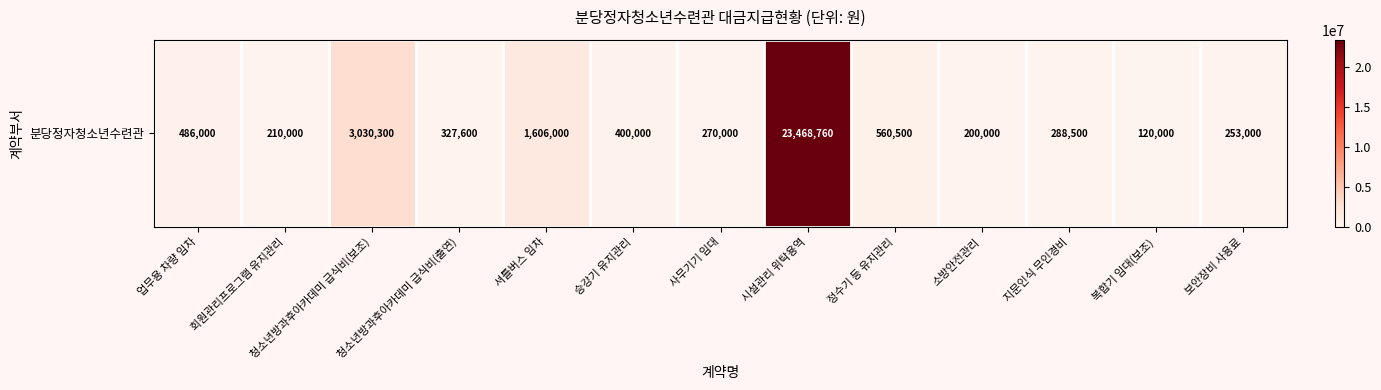

Reading left to right, what are all the values shown in this chart?

업무용 차량 임차=486000	회원관리프로그램 유지관리=210000	청소년방과후아카데미 급식비(보조)=3030300	청소년방과후아카데미 급식비(출연)=327600	셔틀버스 임차=1606000	승강기 유지관리=400000	사무기기 임대=270000	시설관리 위탁용역=23468760	정수기 등 유지관리=560500	소방안전관리=200000	지문인식 무인경비=288500	복합기 임대(보조)=120000	보안장비 사용료=253000